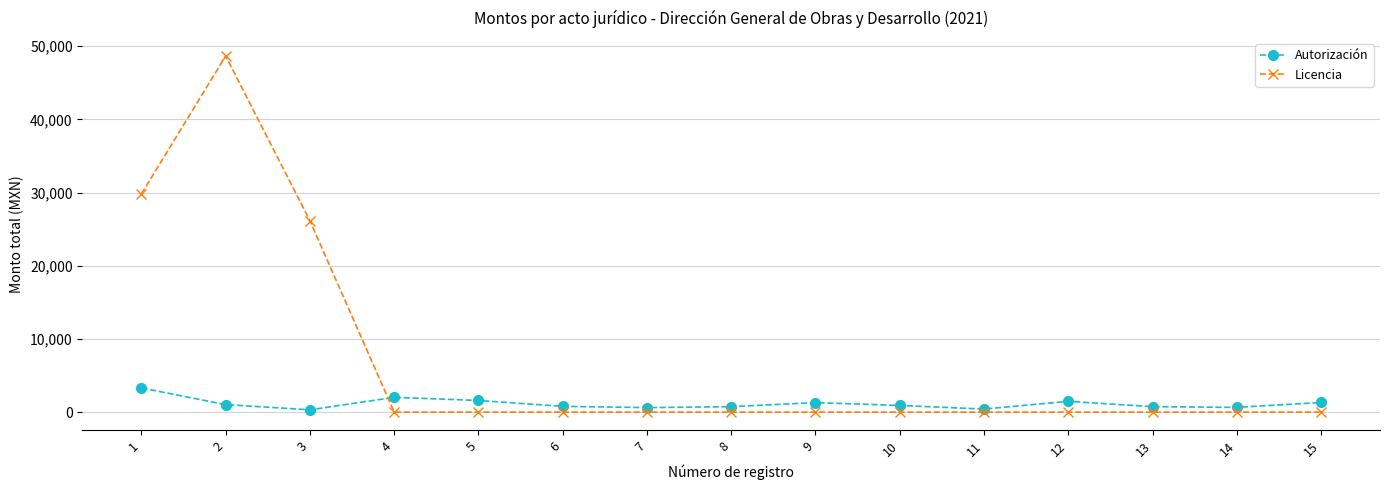

Read the Autorización value at 10.

904